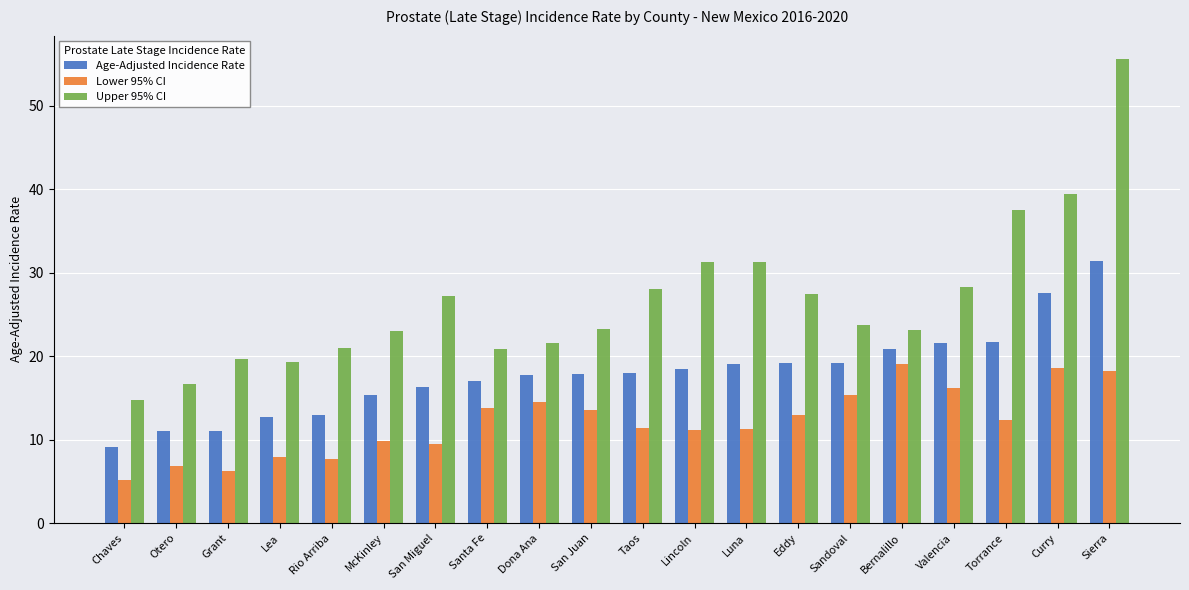

How many distinct data groups are displayed?

3